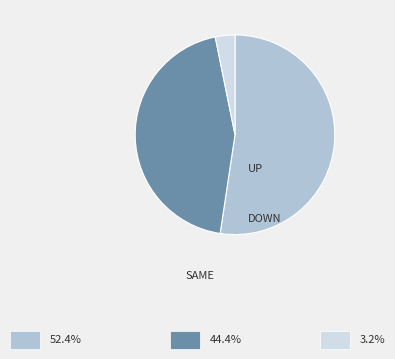

How many slices are in this pie chart?

3